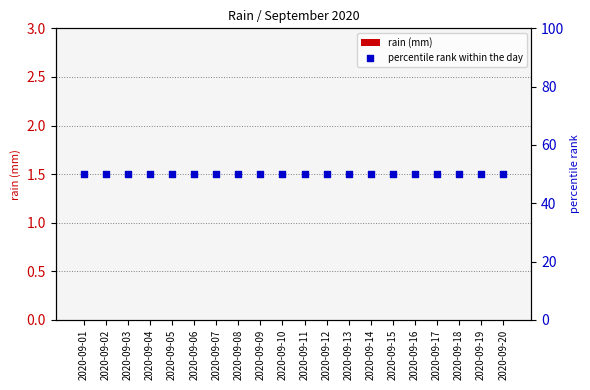

Which series reaches the minimum Y coordinate?

rain (mm)